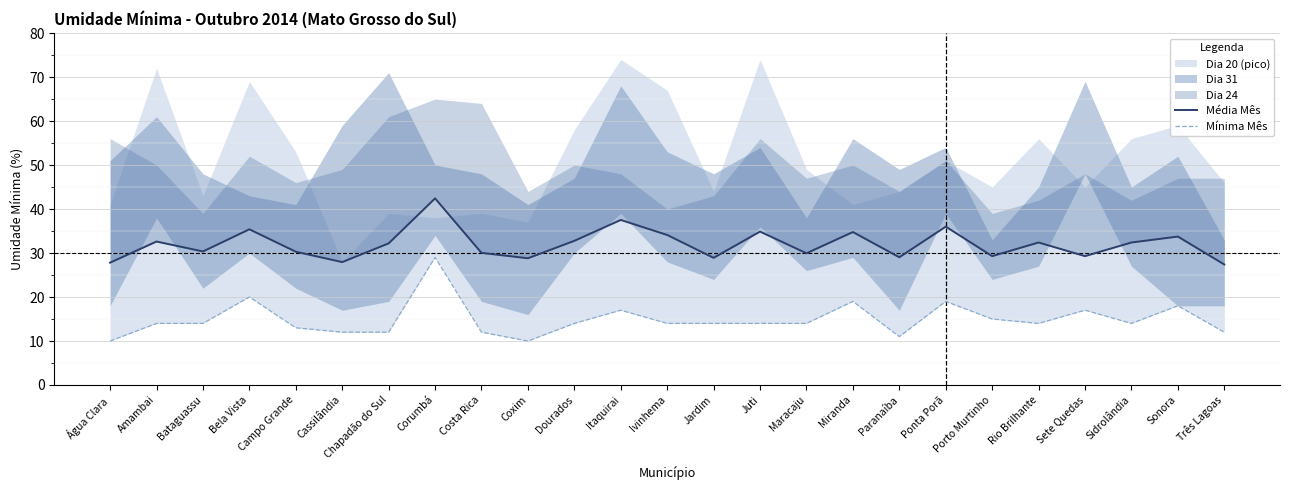

What is the total value across all series at Porto Murtinho?

44.3